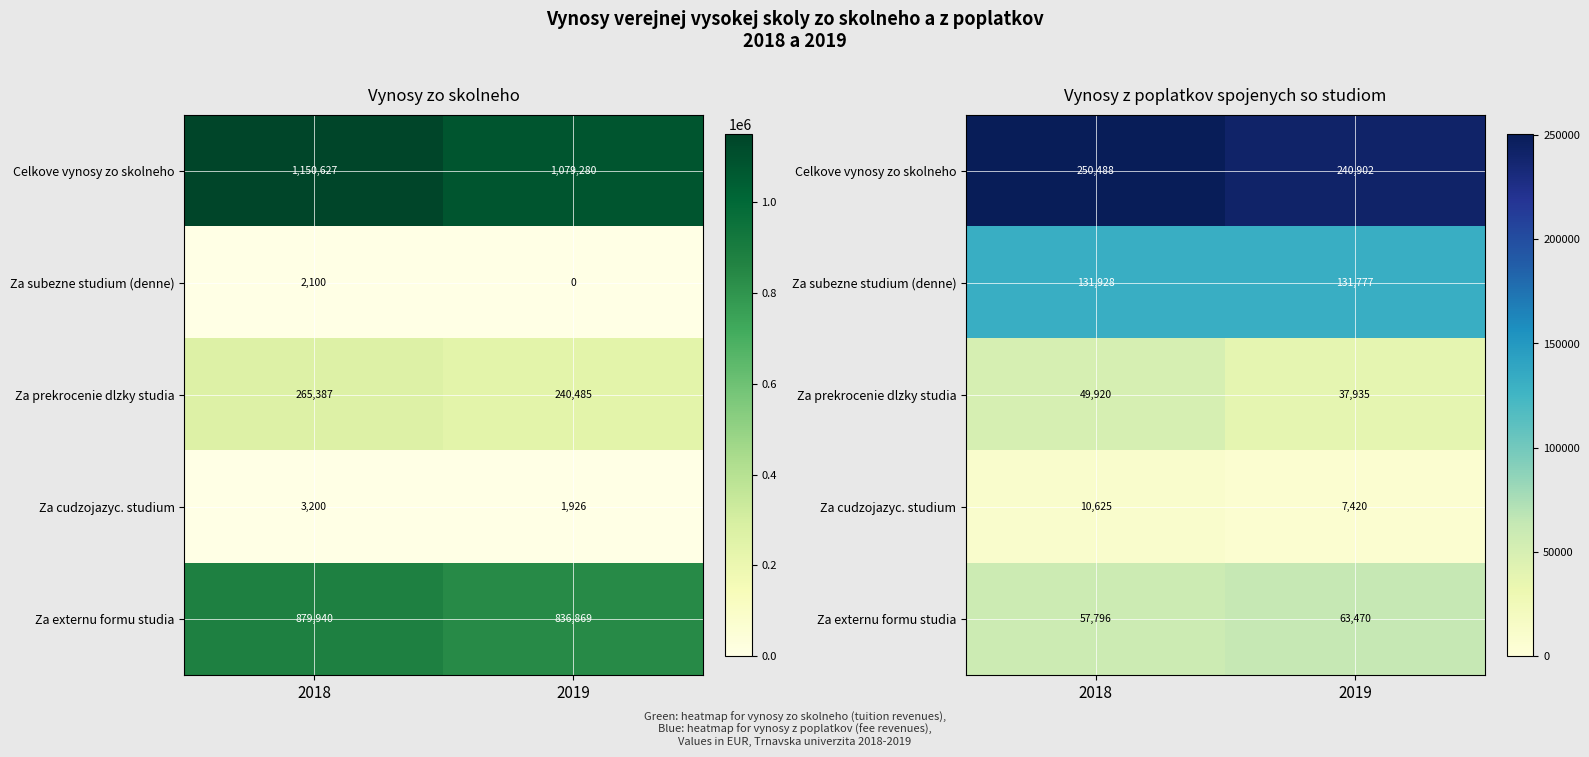

The Za subezne studium (denne) series shows 52498.3 at 2019. True or false?

False